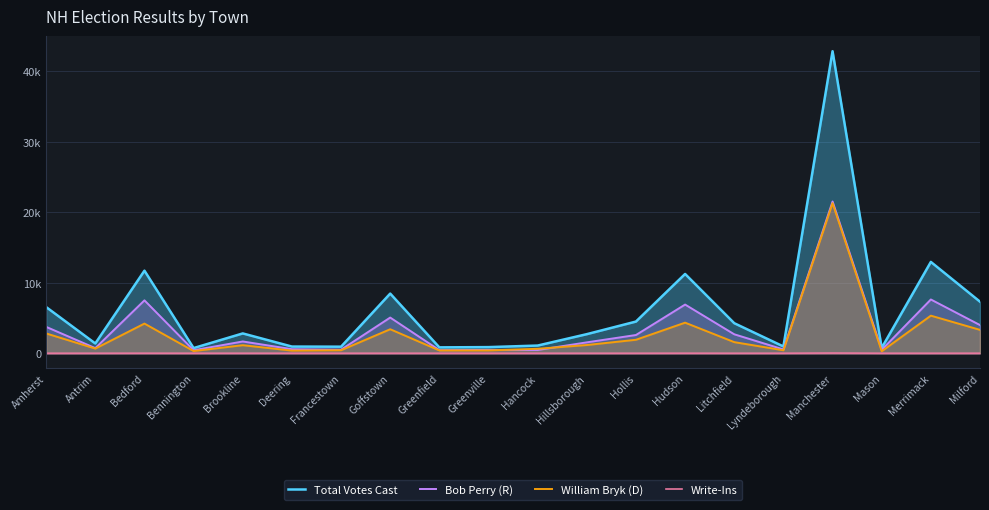

What is the sum of the William Bryk (D) values at Lyndeborough and Manchester?

21728